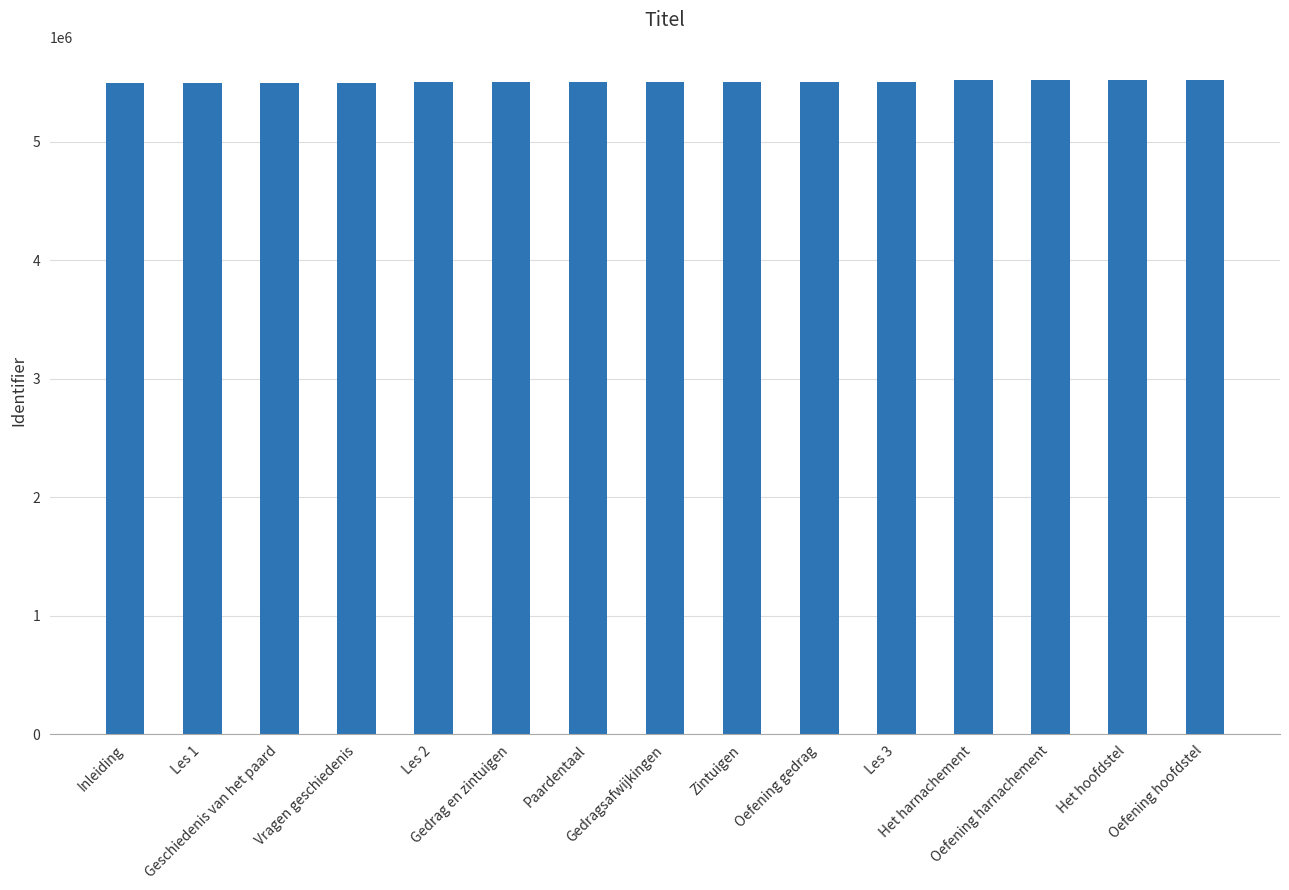

What is the change in value from Zintuigen to Les 3?

+5